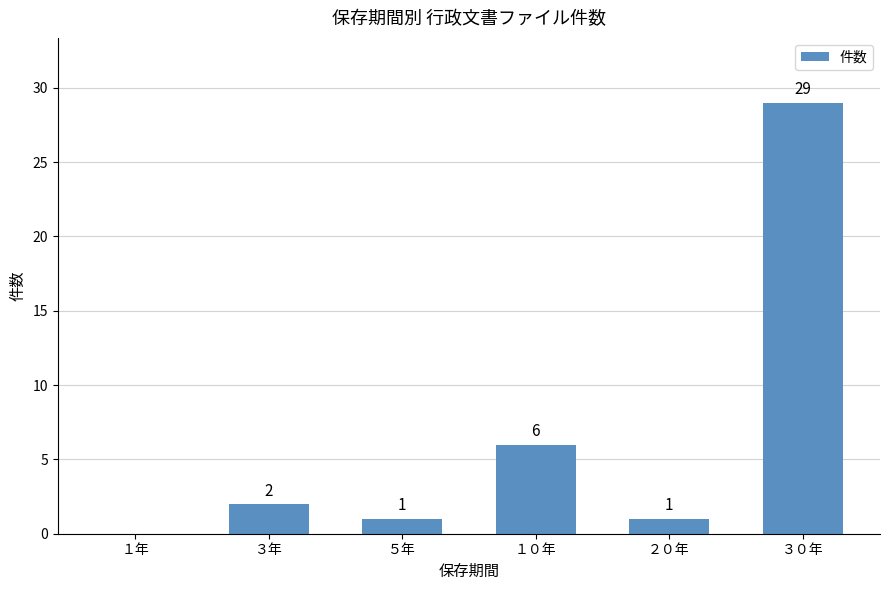

What is the greatest value displayed?

29